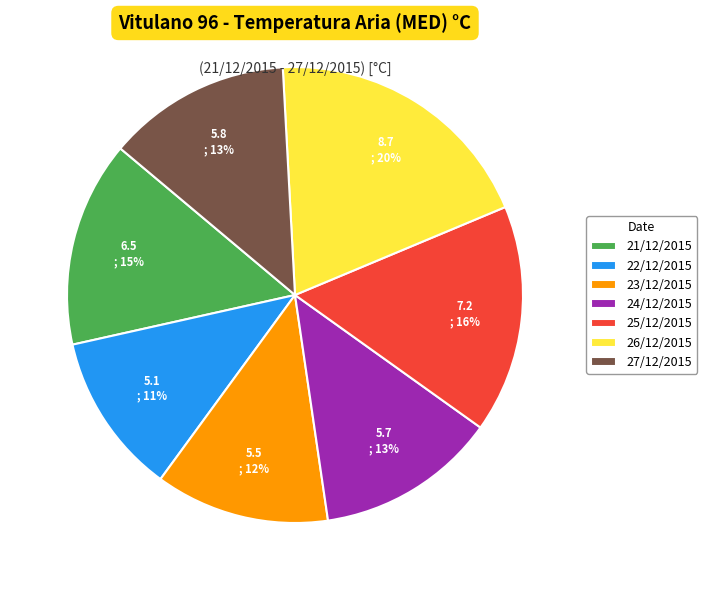

Is 21/12/2015 the majority of the pie?

No